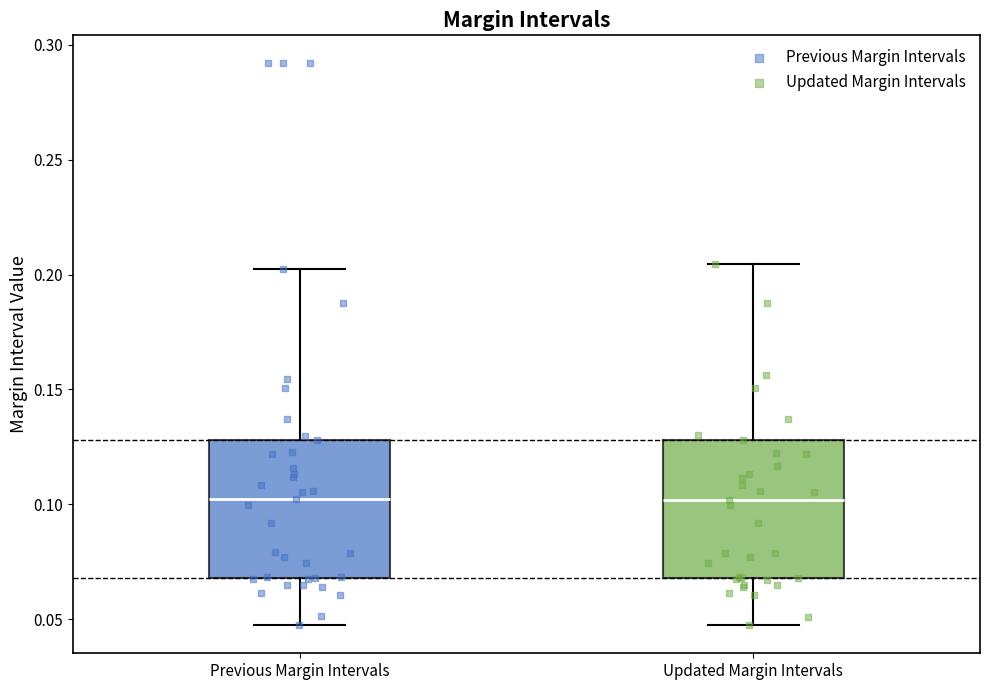

Reading left to right, transcribe this box plot: for each box, give where its median line is, the range the box spans, and where its two whiskers end, as read against the y-axis. The values are not printed on the chart, so give them approximately, as read against the axis.

Previous Margin Intervals: median 0.100, box 0.070 to 0.130, whiskers 0.045 to 0.200
Updated Margin Intervals: median 0.100, box 0.070 to 0.130, whiskers 0.045 to 0.205